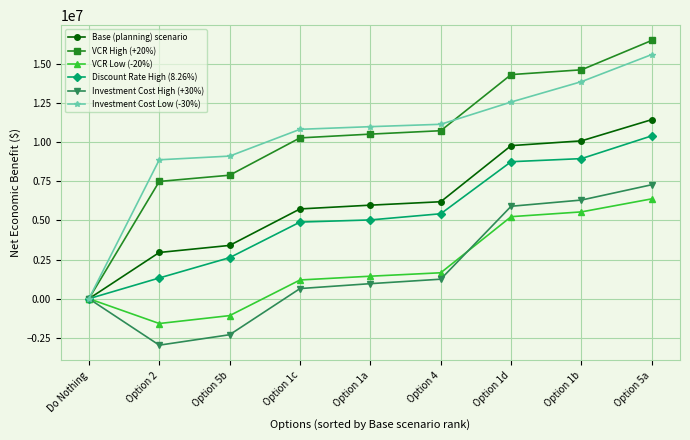

What is the maximum value for Base (planning) scenario?

11434179.9